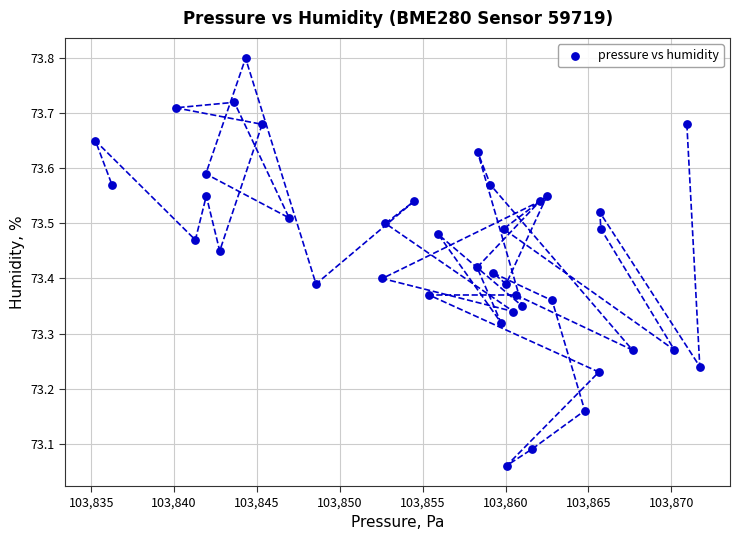

What is the range of X values (max minus min)?

36.5